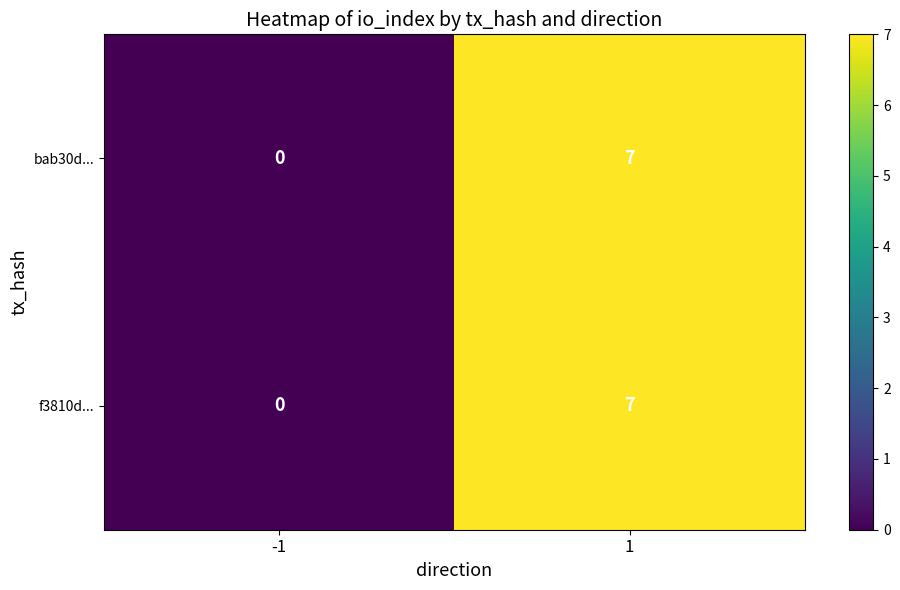

Reading right to left, list all the values displayed in this chart.

bab30d...: 7	0
f3810d...: 7	0